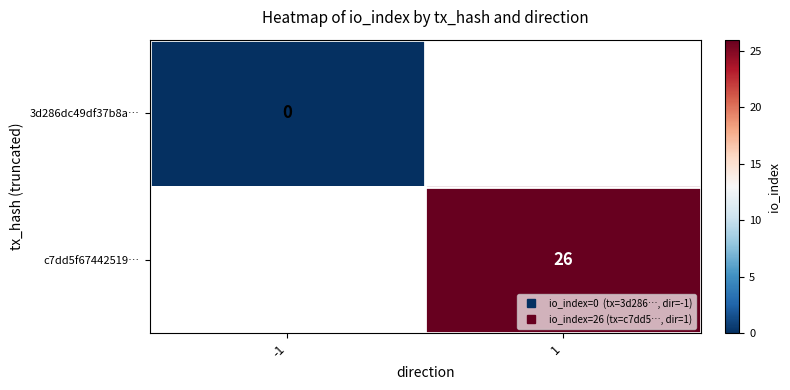

Is the value of 3d286dc49df37b8a… at -1 greater than the value of c7dd5f67442519… at 1?

No